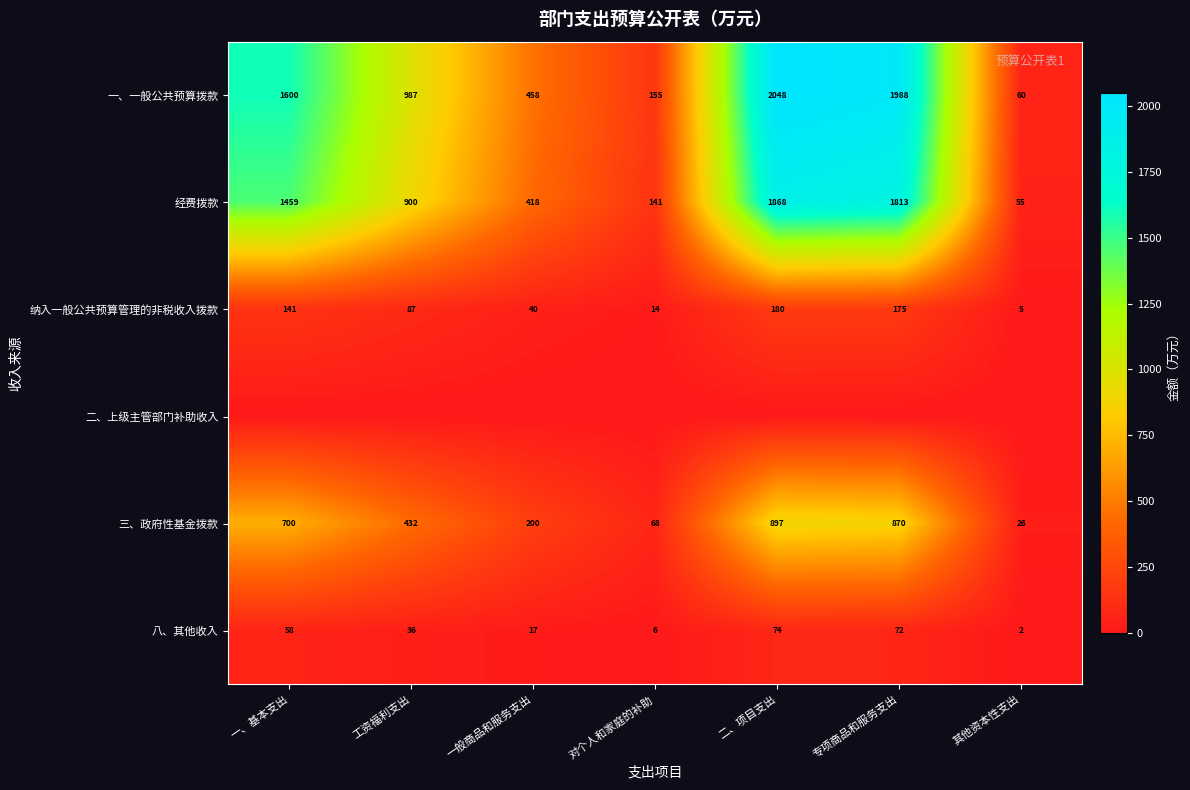

Where is 一、一般公共预算拨款 nearest to the value 1054?

工资福利支出